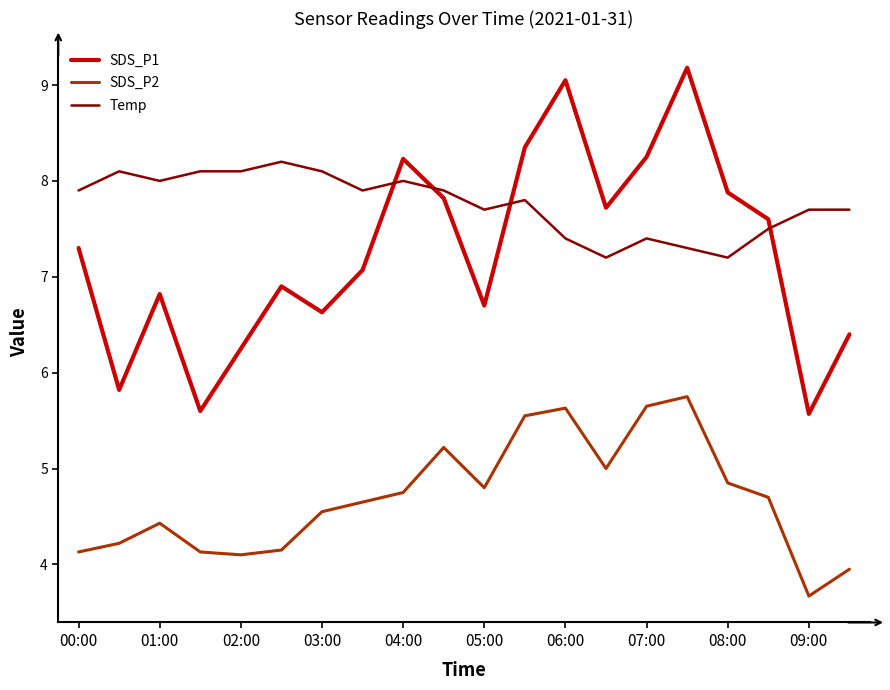

True or false: SDS_P2 and Temp intersect in this chart.

False